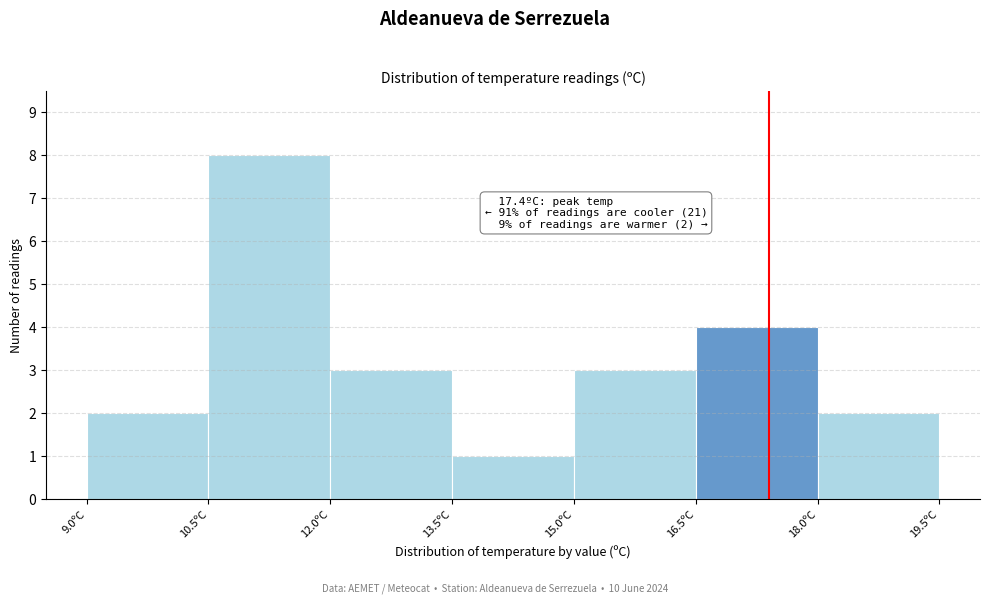

Which range on the x-axis has the tallest bar?

10.5 to 12.0